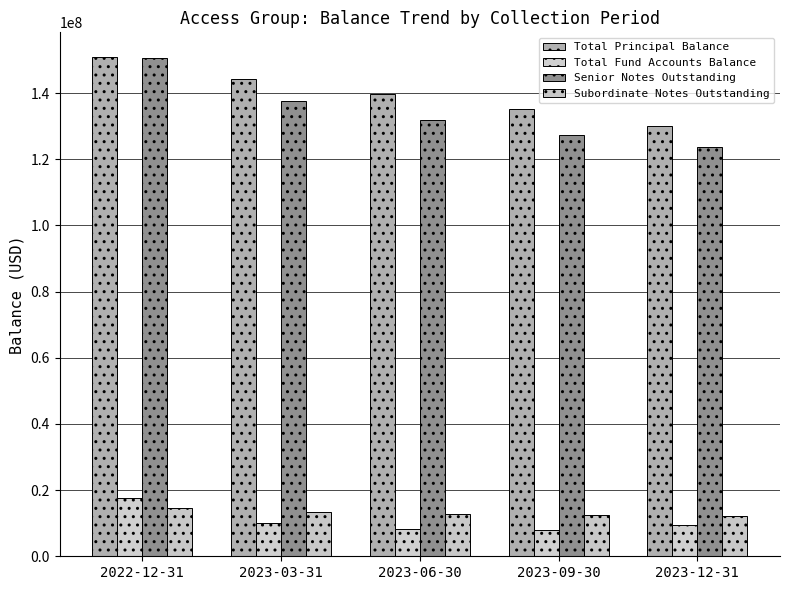

What position from the left is 2023-12-31?

5